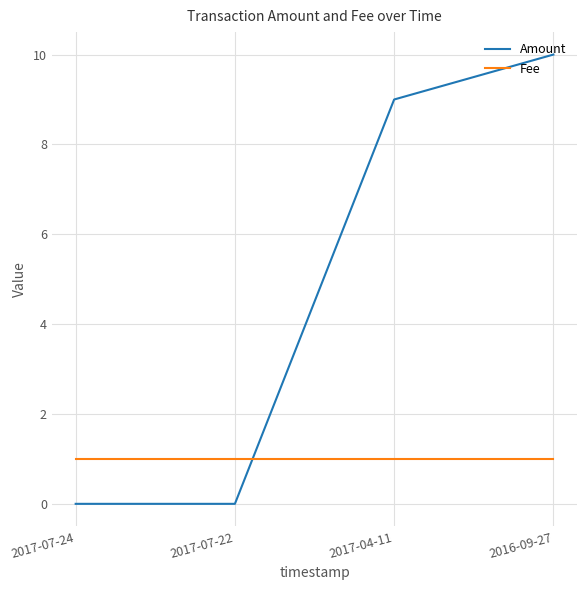

Reading right to left, list all the values displayed in this chart.

Amount: 2016-09-27=10	2017-04-11=9	2017-07-22=0	2017-07-24=0
Fee: 2016-09-27=1	2017-04-11=1	2017-07-22=1	2017-07-24=1